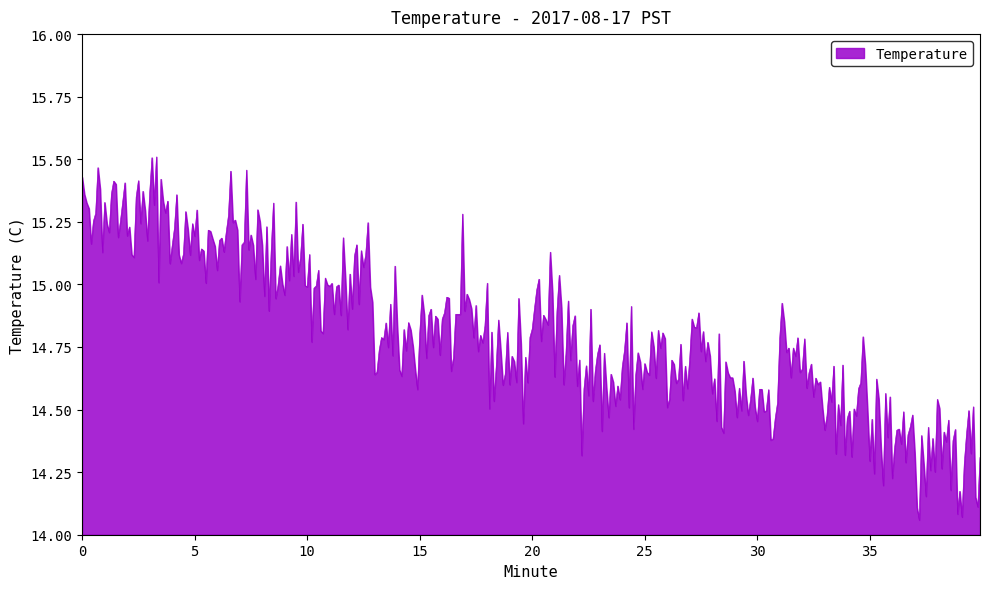

What is the difference between the maximum and minimum values?

1.5